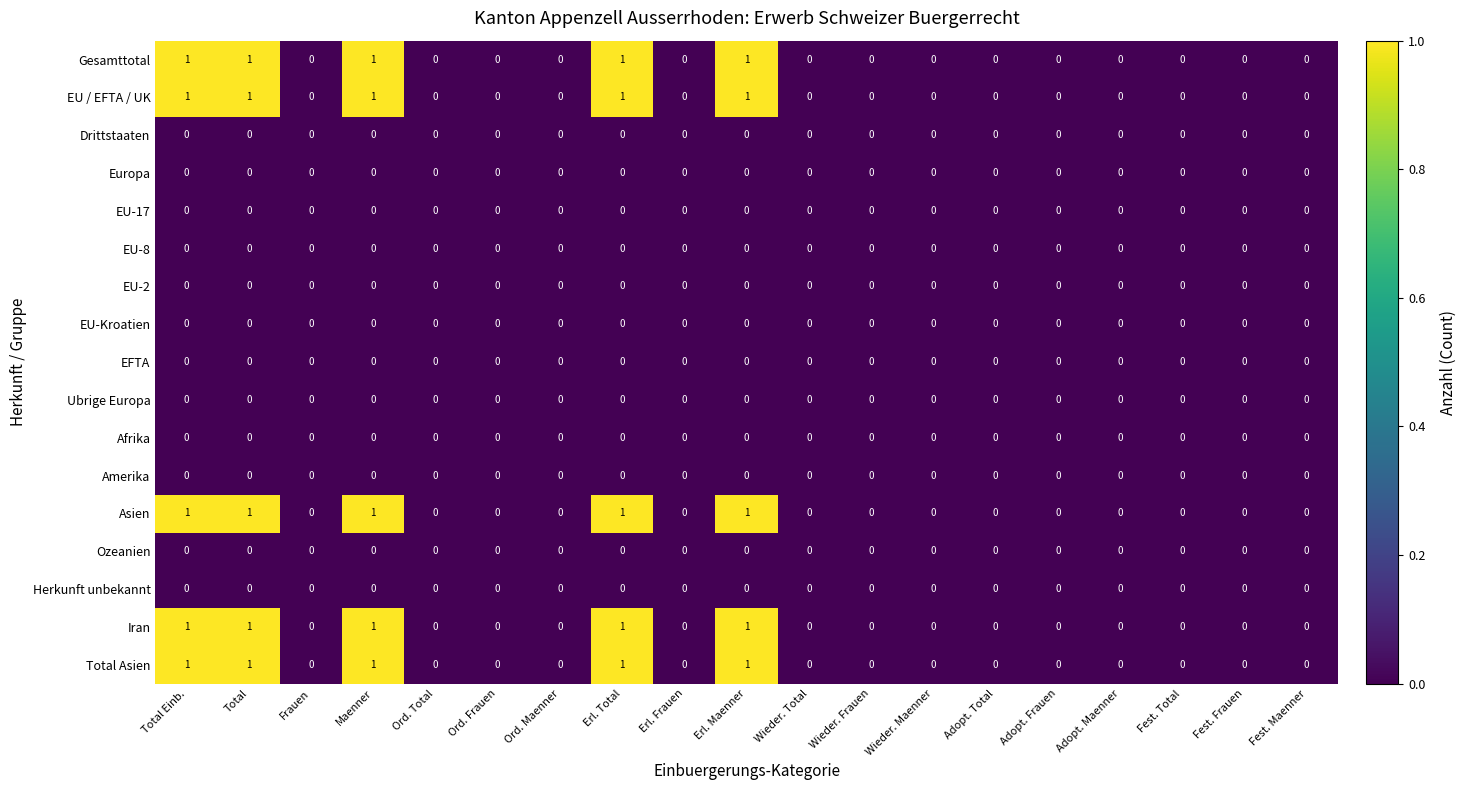

The value of Amerika at Total Einb. is 0. True or false?

True